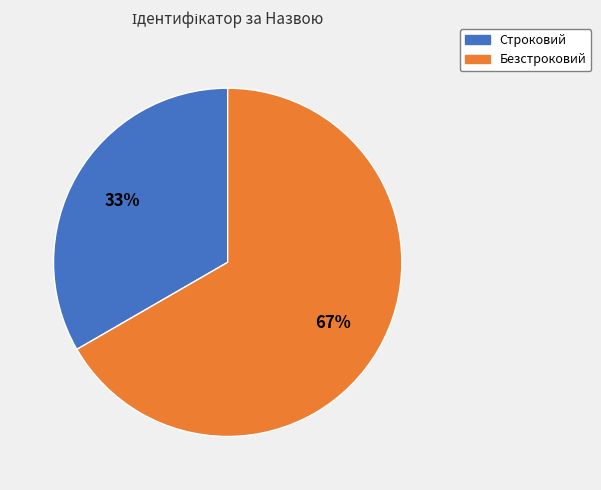

Rank the categories by value from highest to lowest.

Безстроковий, Строковий